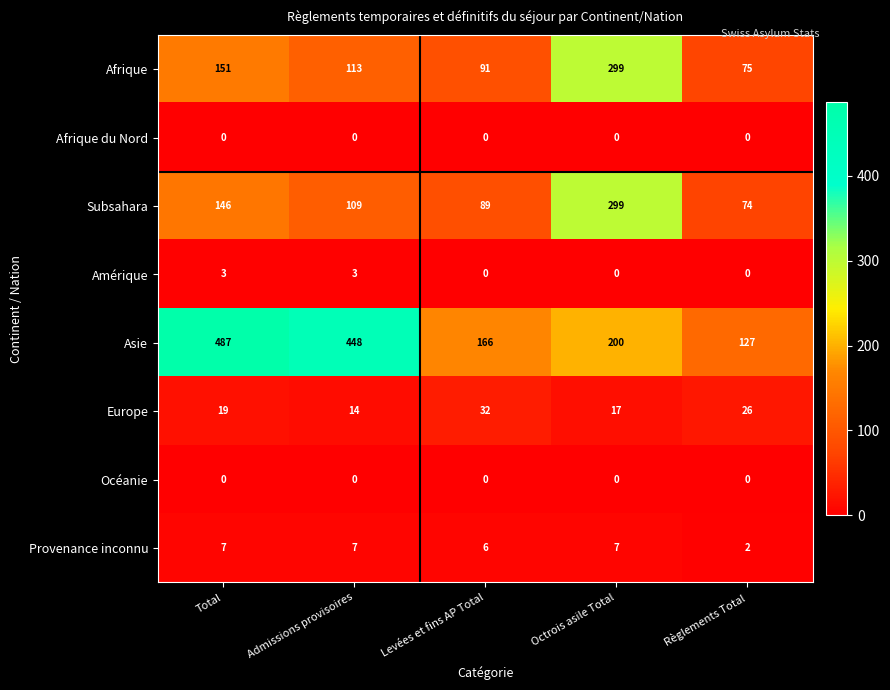

How many series are shown in this chart?

8